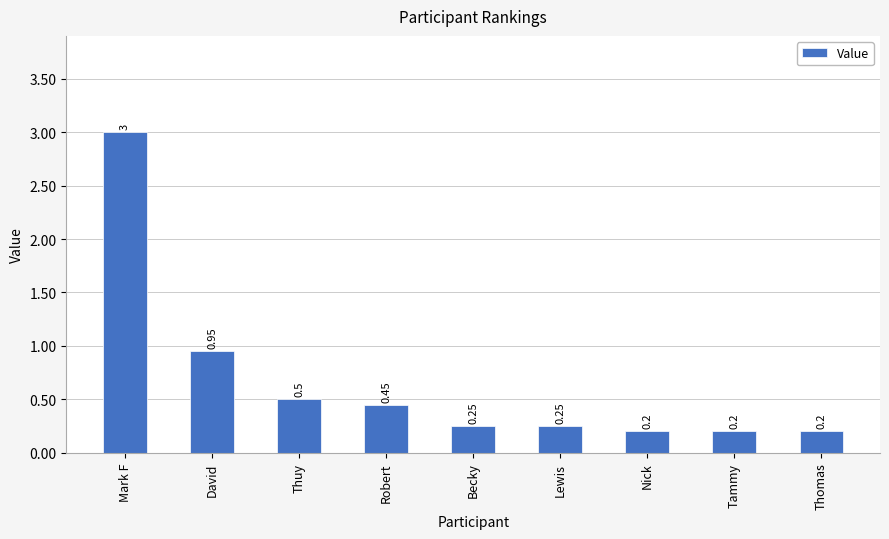

What is the difference between the maximum and minimum values?

2.8